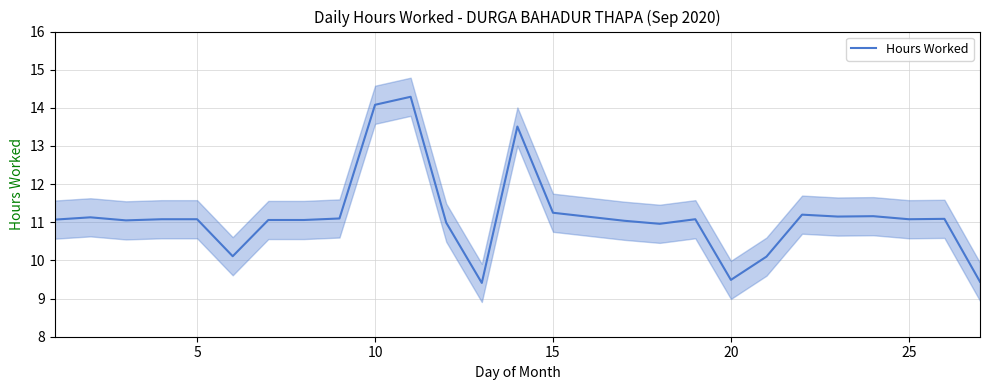

The value of Hours Worked at 10 is 9.2. True or false?

False